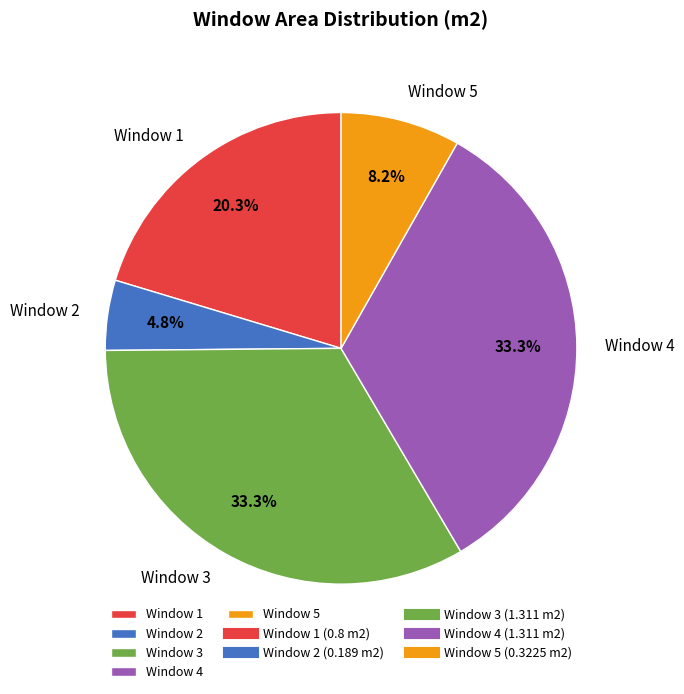

How many slices are in this pie chart?

5